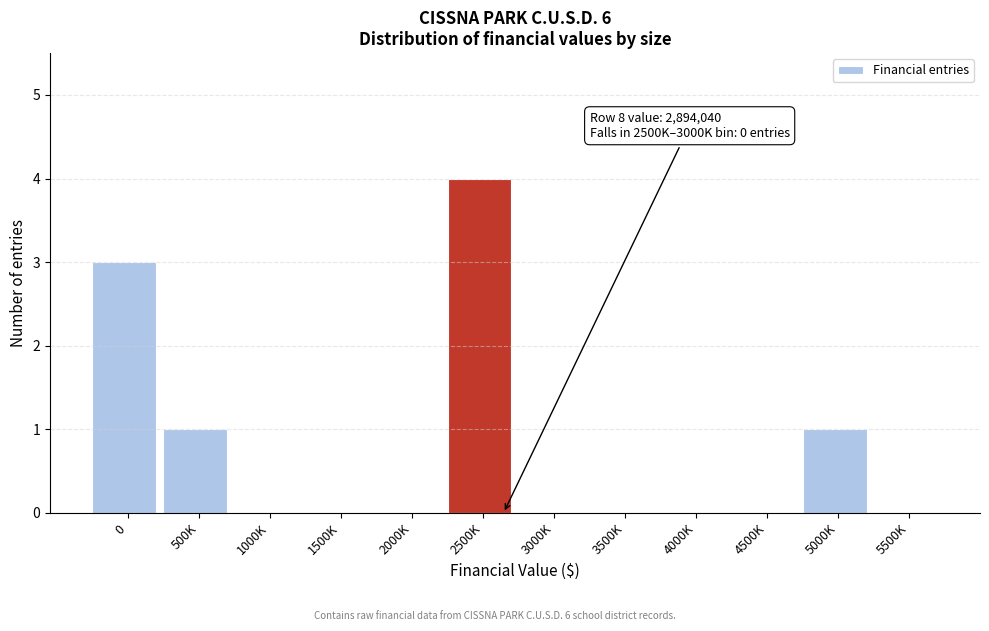

Reading right to left, transcribe all the data shown in this chart.

5500K=0	5000K=1	4500K=0	4000K=0	3500K=0	3000K=0	2500K=4	2000K=0	1500K=0	1000K=0	500K=1	0=3